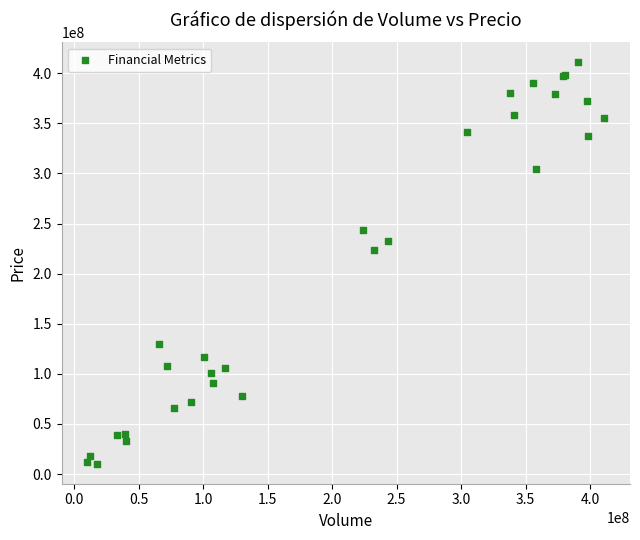

What Y value in the scatter plot is closest to 210636477?

223611054